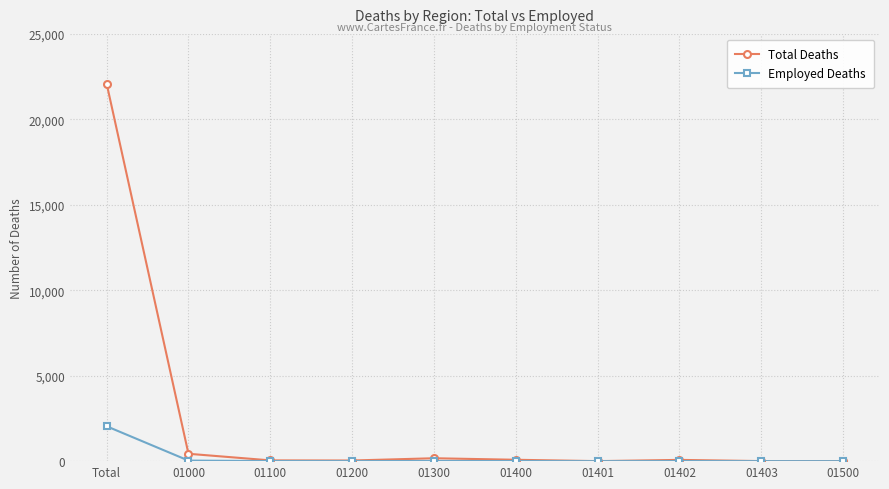

What is the label of the 6th point from the left?

01400